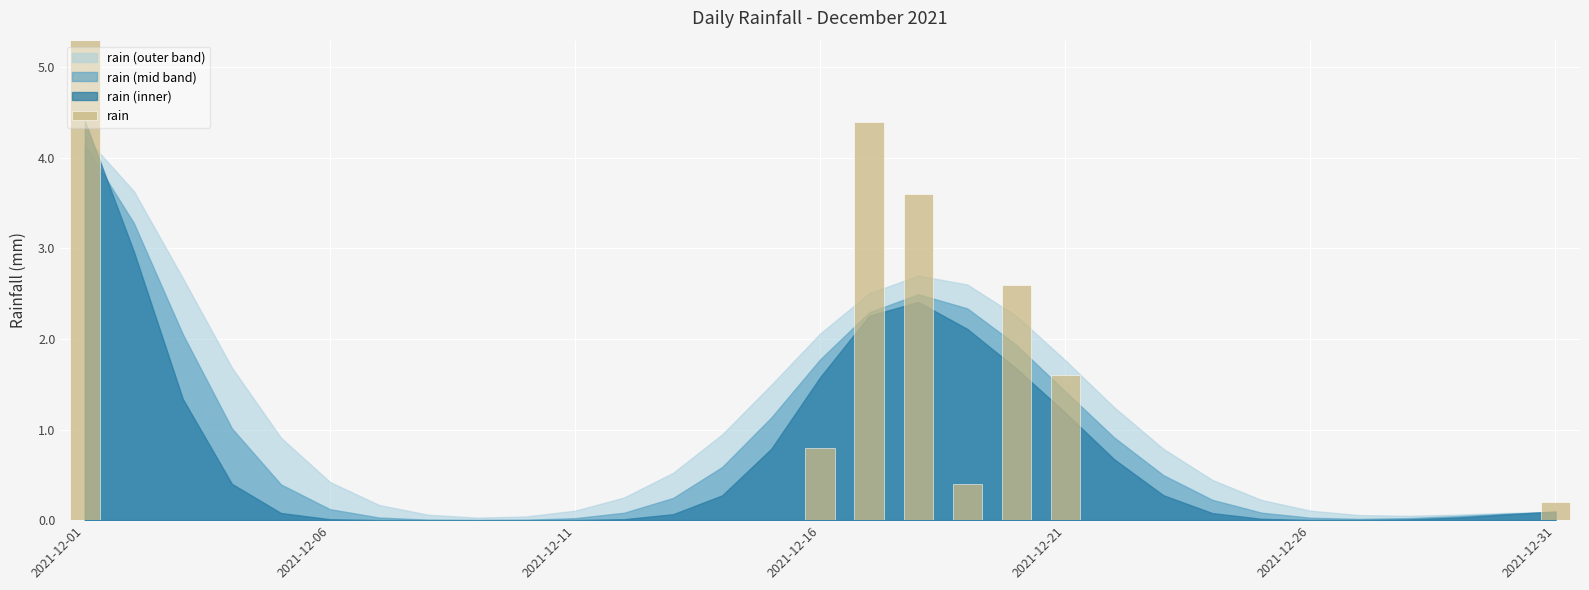

At which label is the value closest to 4?

17